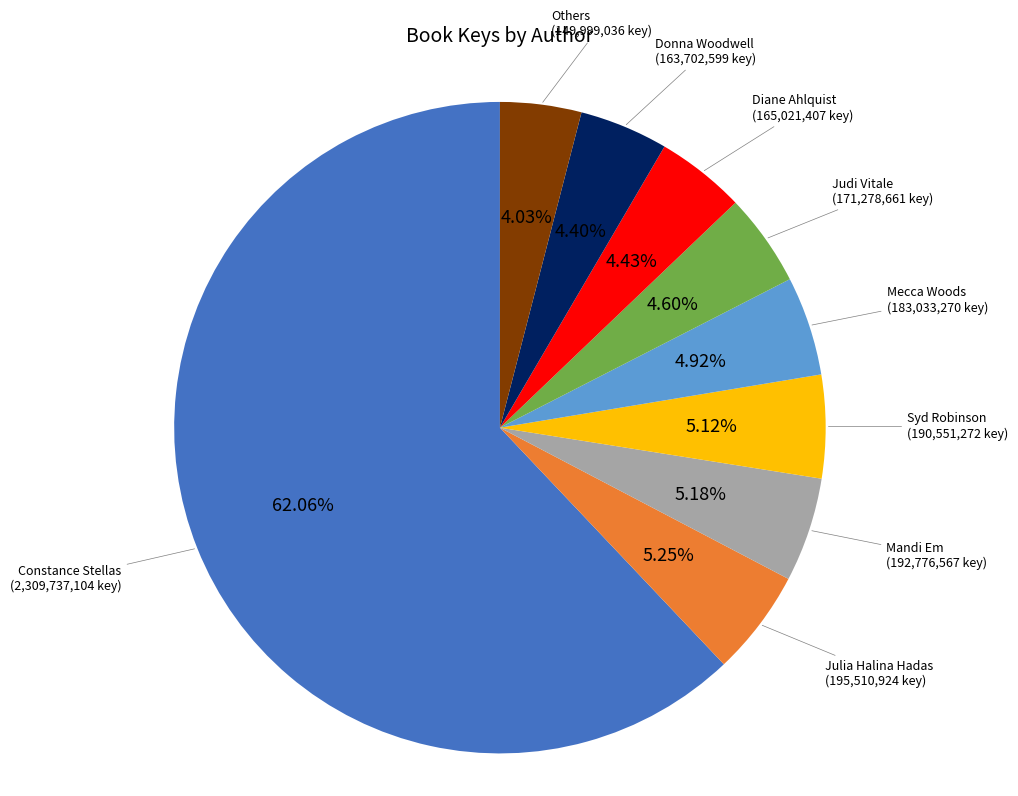

How many slices are in this pie chart?

9